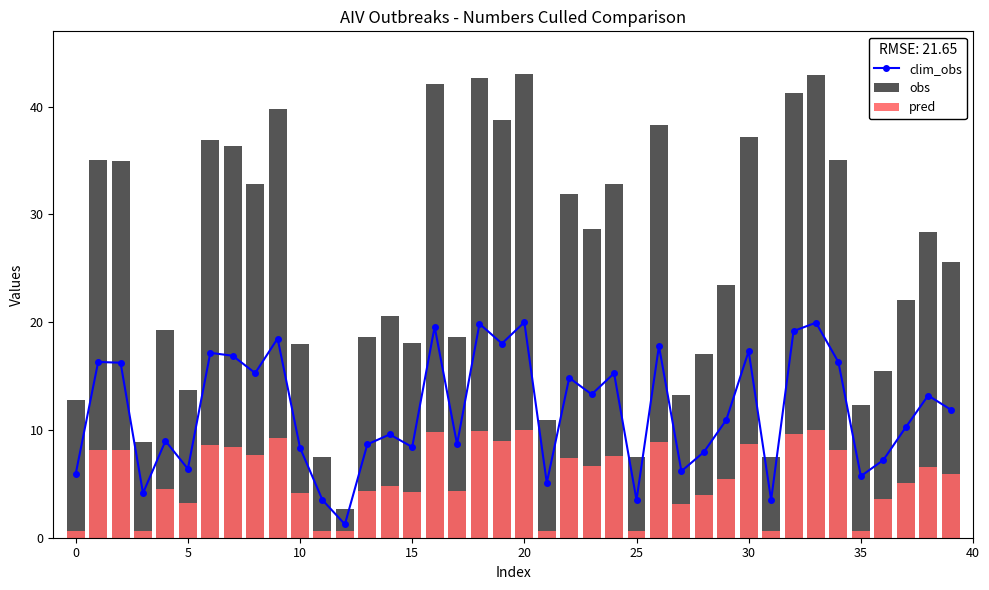

What is the total value across all series at 18?

72.5